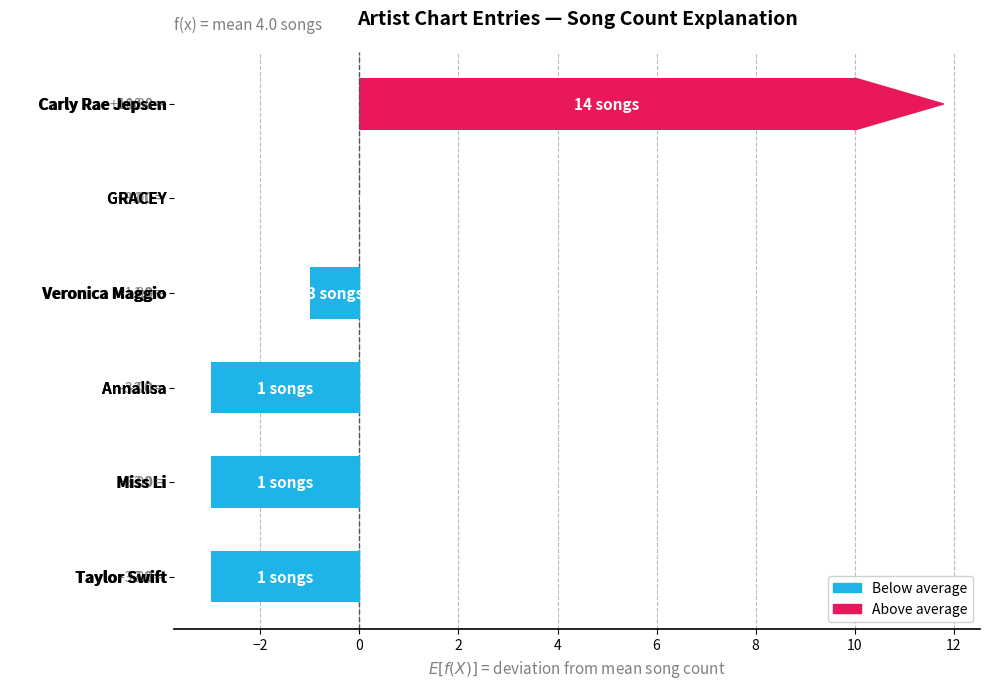

What is the maximum value shown in the chart?

10